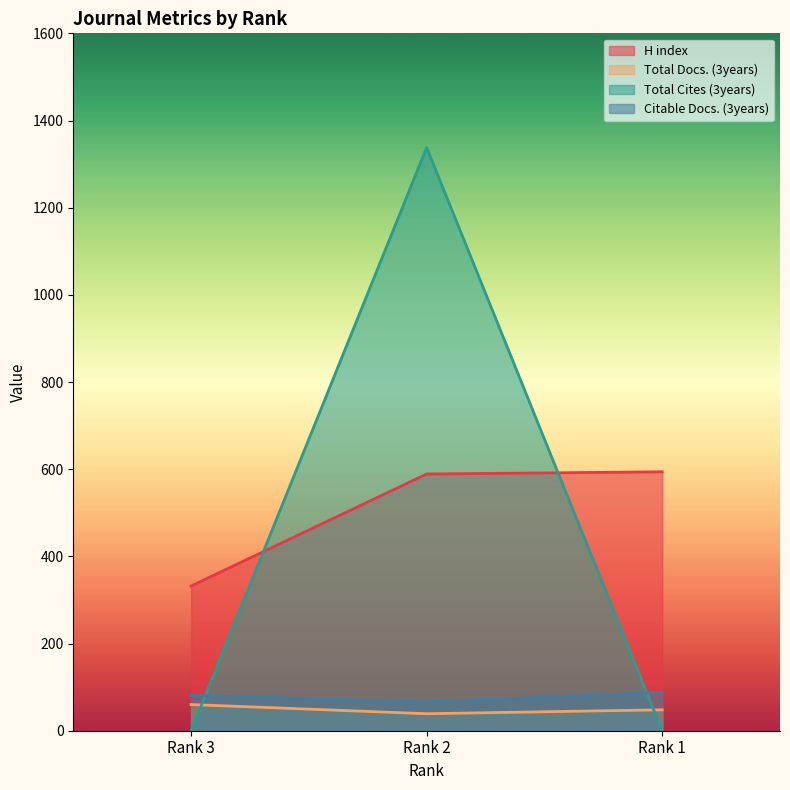

Where does the Total Docs. (3years) series first go above 48?

Rank 3